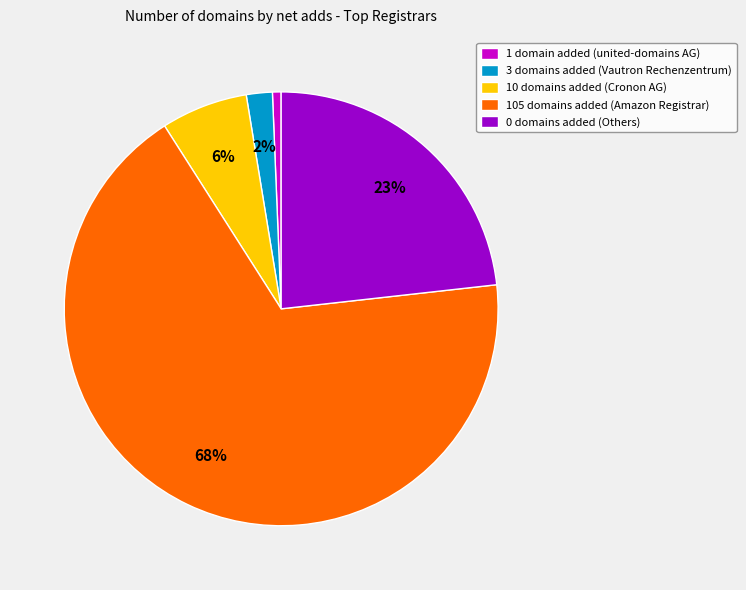

How many segments does this pie chart have?

5